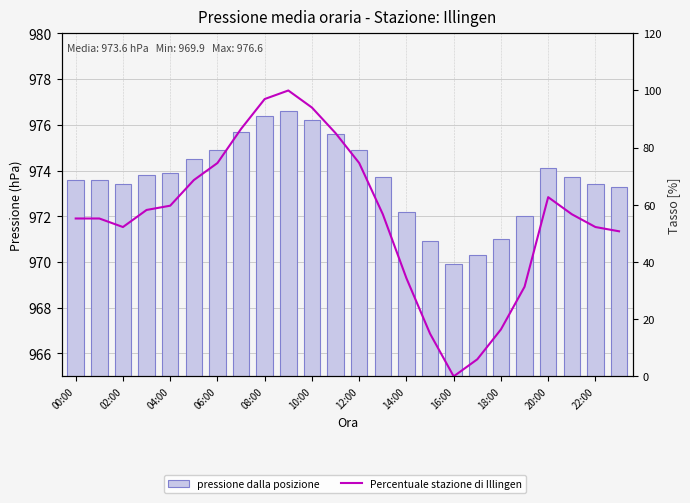

Is it true that Percentuale stazione di Illingen equals 157.5 at 08:00?

False